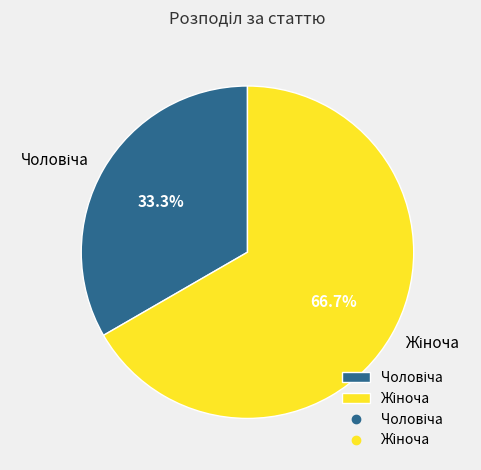

Is there a majority slice in this chart?

Yes